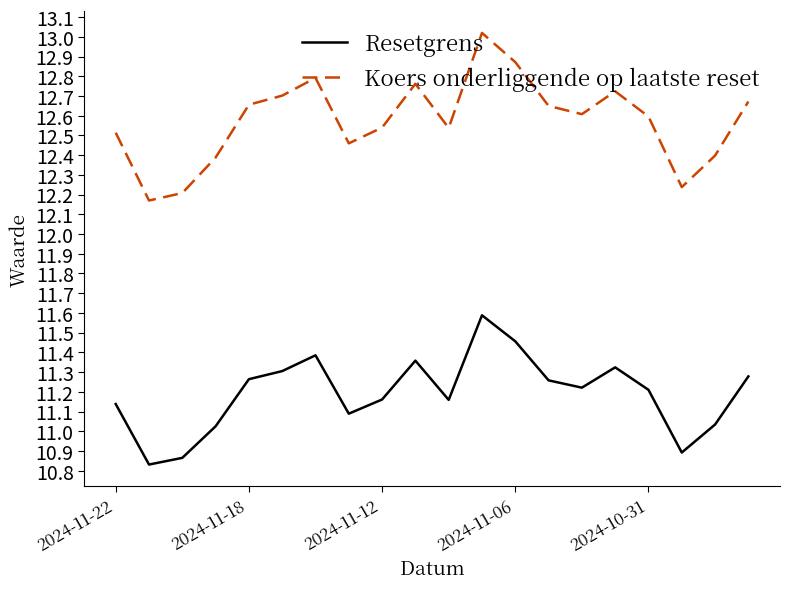

How many distinct data groups are displayed?

2